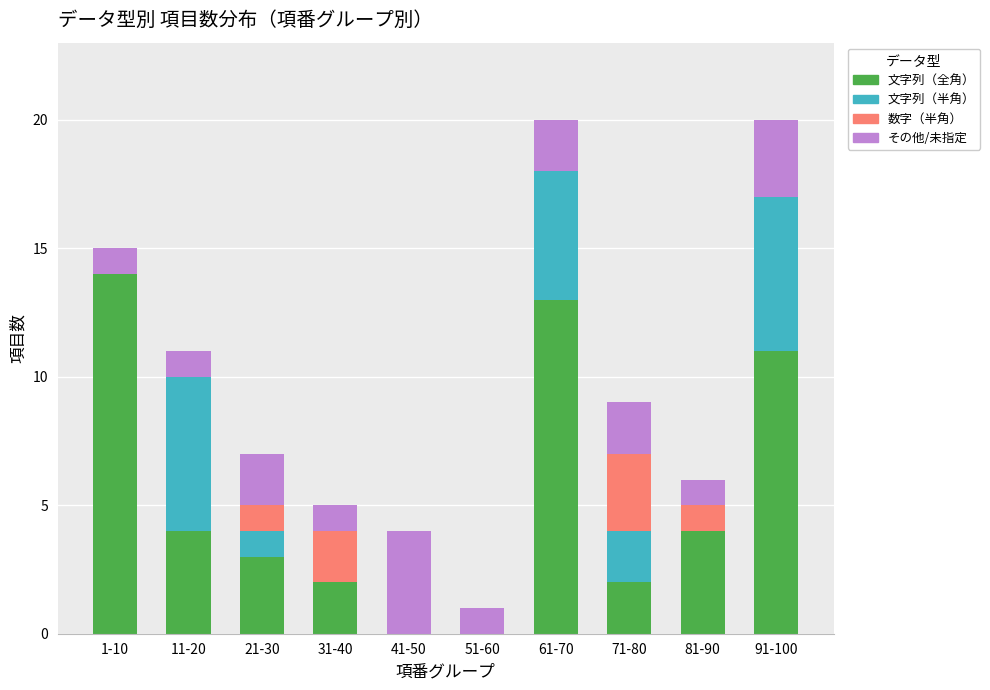

Is it true that 文字列（全角） equals 5 at 11-20?

False